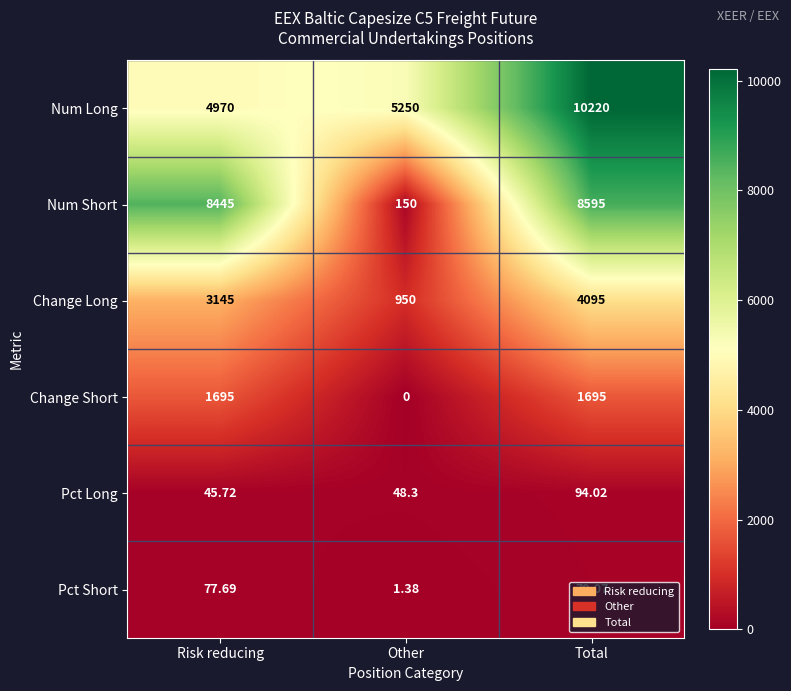

Which label corresponds to the largest value in the chart?

Total